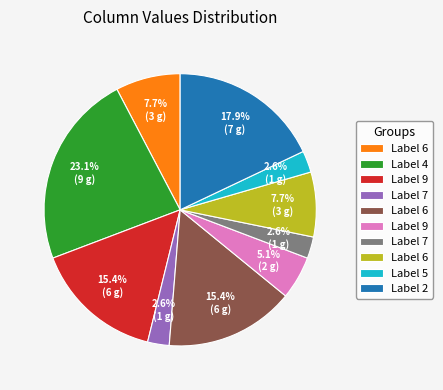

Does any single category account for the majority?

No